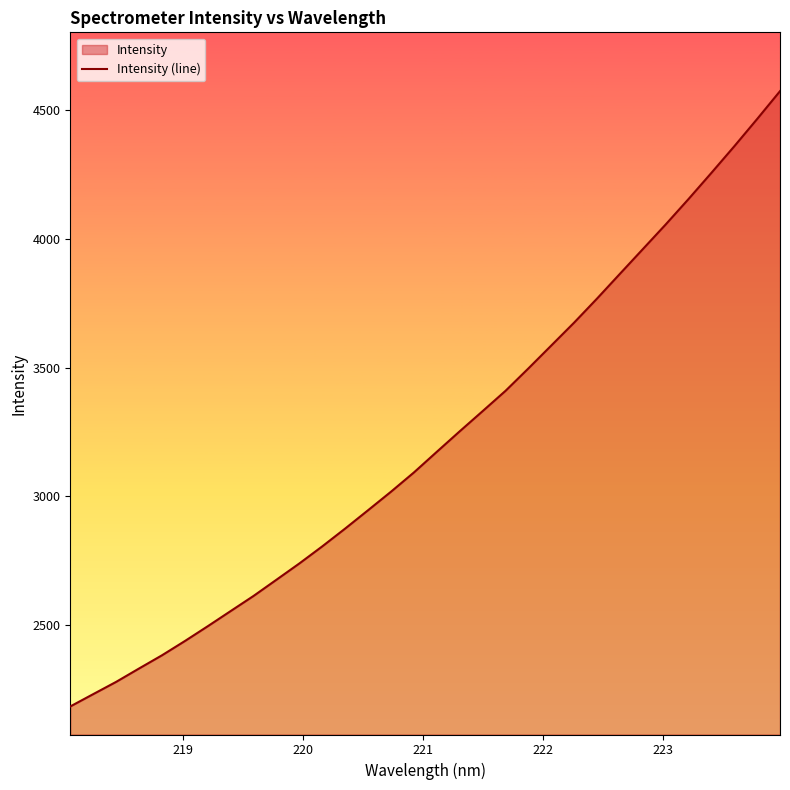

What is the smallest value displayed?

2182.1